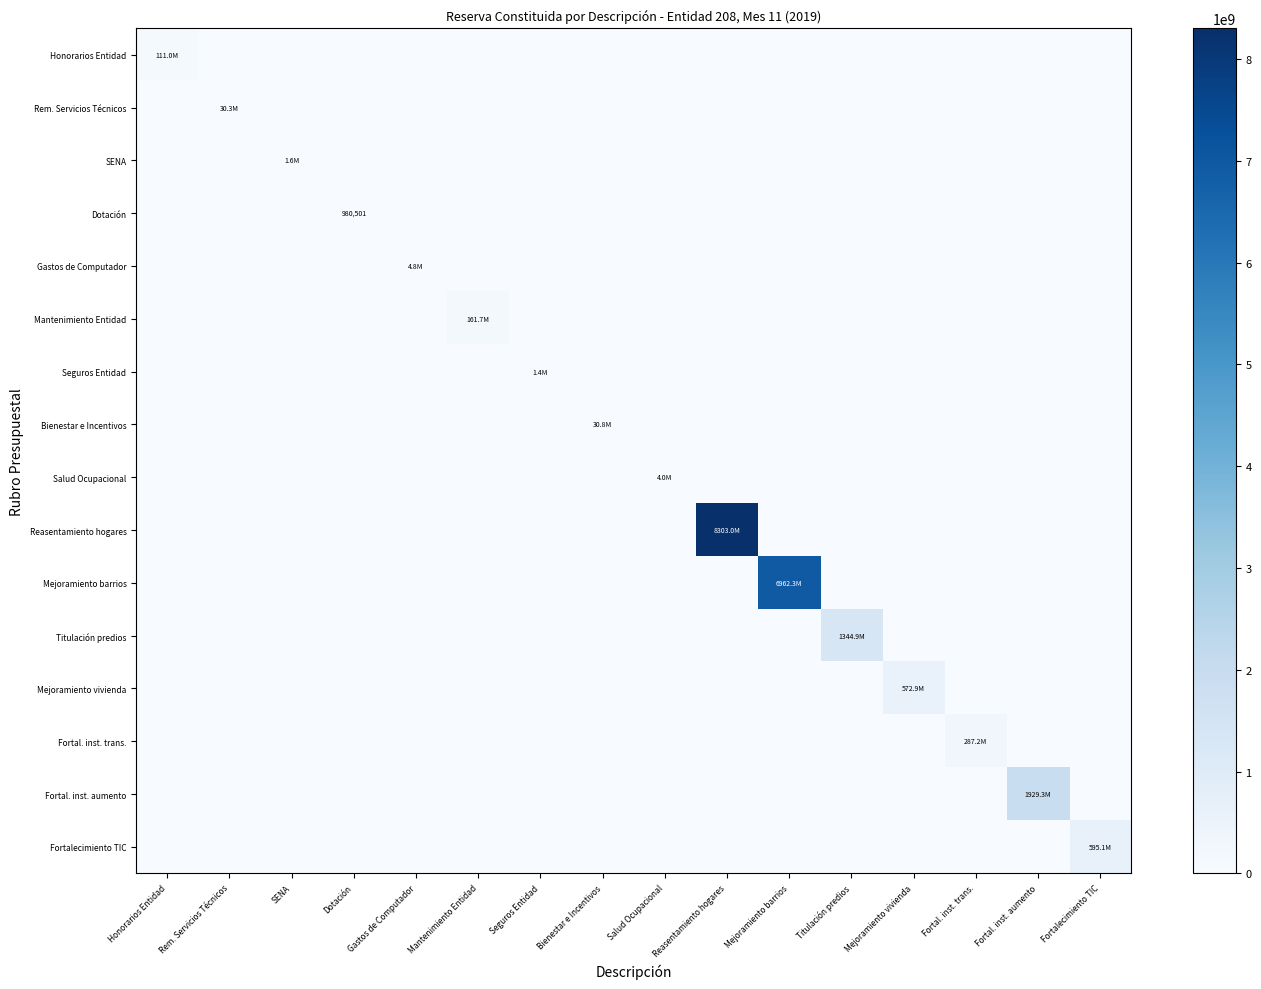

Which category has the highest value in the Rem. Servicios Técnicos series?

Rem. Servicios Técnicos